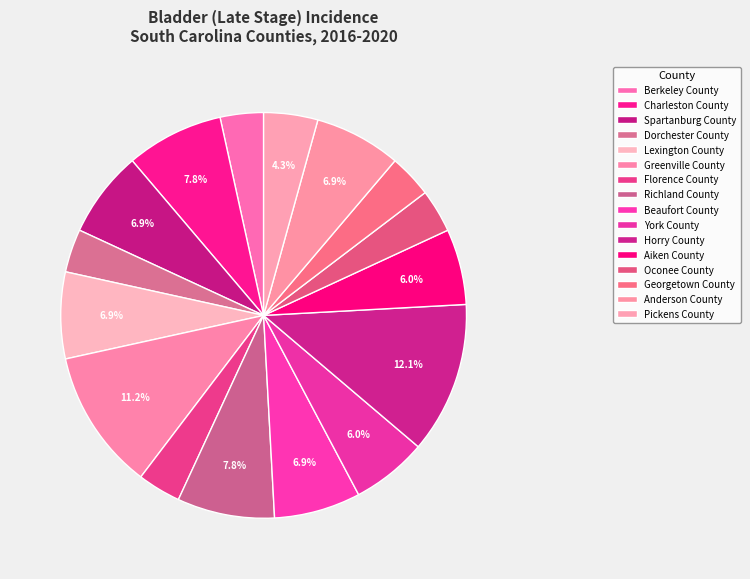

Which category has the smallest portion of the pie?

Berkeley County